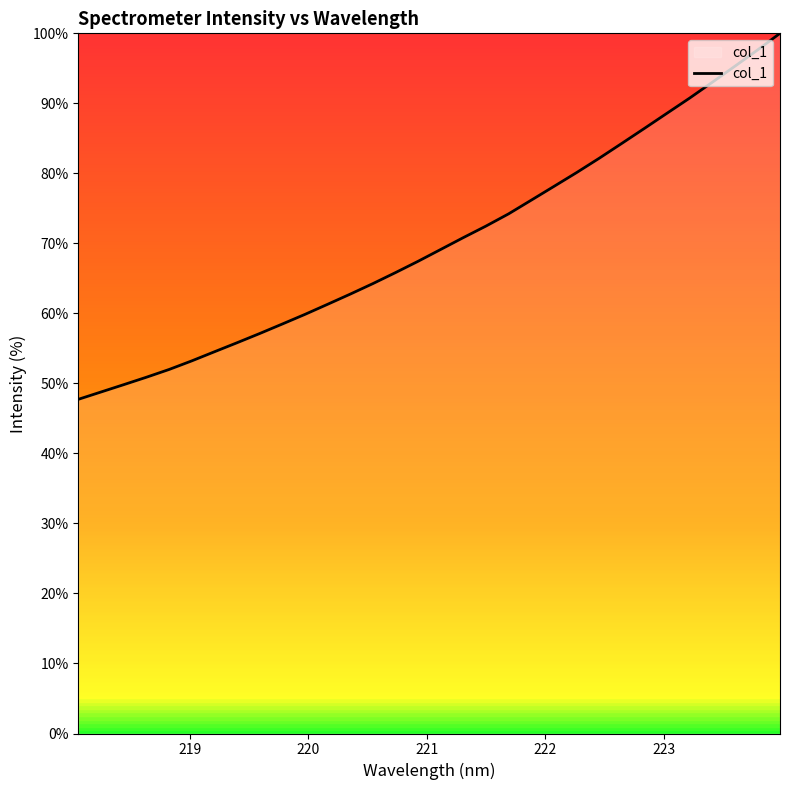

What is the average value?

70.3